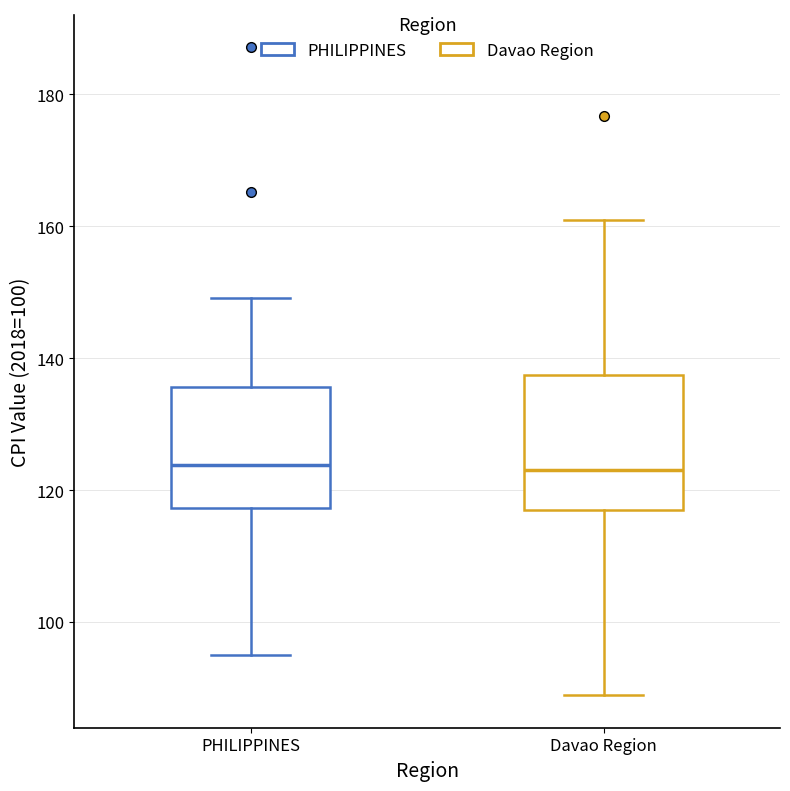

Reading left to right, transcribe this box plot: for each box, give where its median line is, the range the box spans, and where its two whiskers end, as read against the y-axis. The values are not printed on the chart, so give them approximately, as read against the axis.

PHILIPPINES: median 124, box 118 to 136, whiskers 96 to 150
Davao Region: median 124, box 116 to 138, whiskers 88 to 160